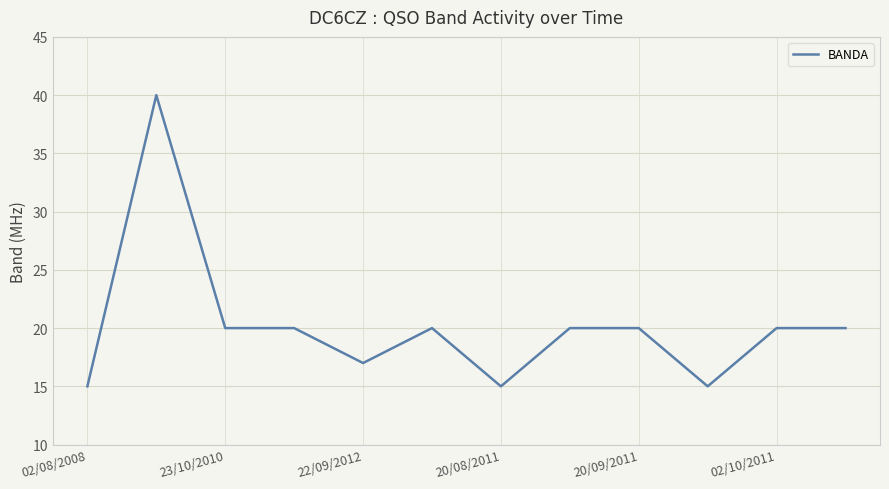

What is the maximum value shown in the chart?

40